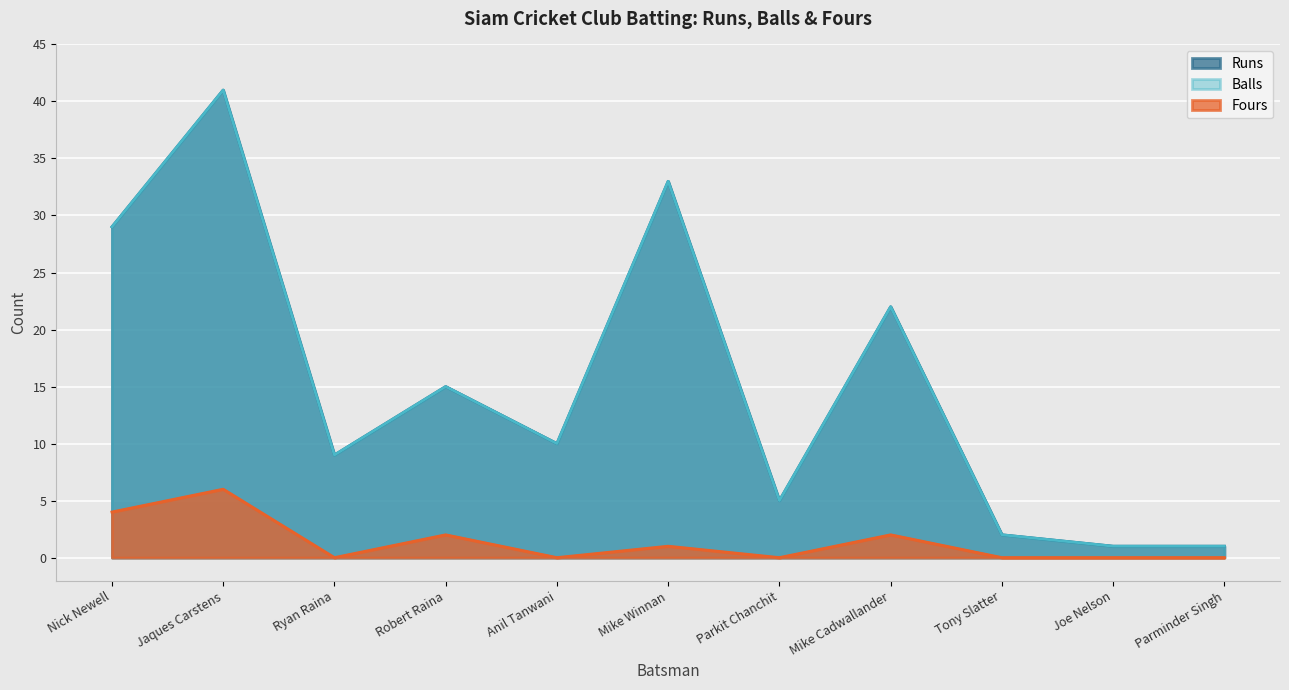

How many data points in Fours are above 0?

5